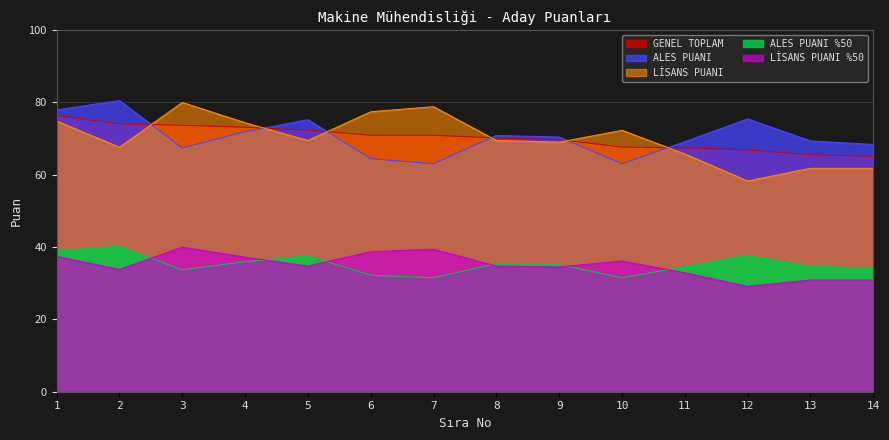

Does the chart display data point markers on the line(s)?

No